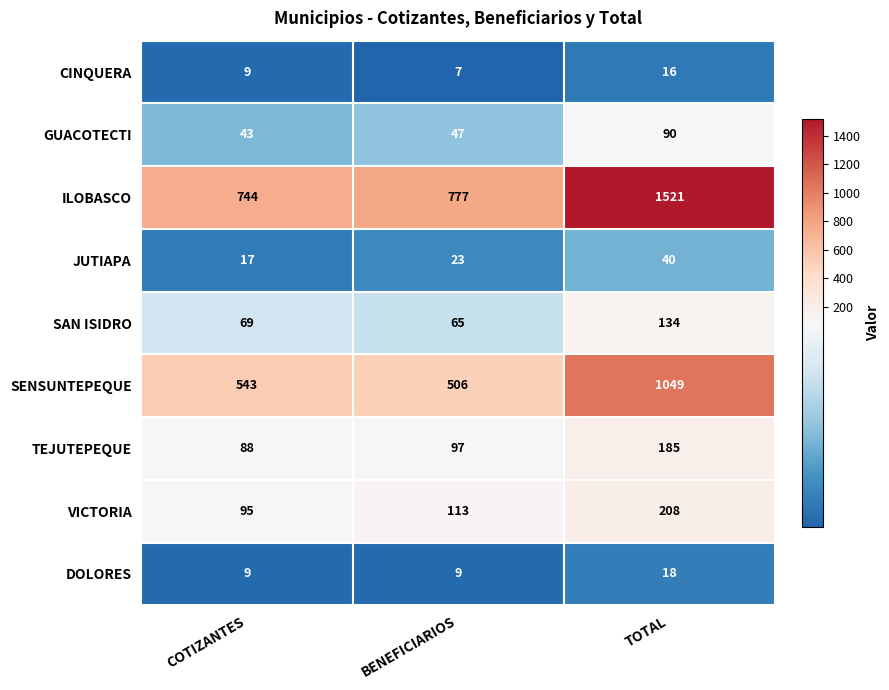

What is the smallest value displayed?

7